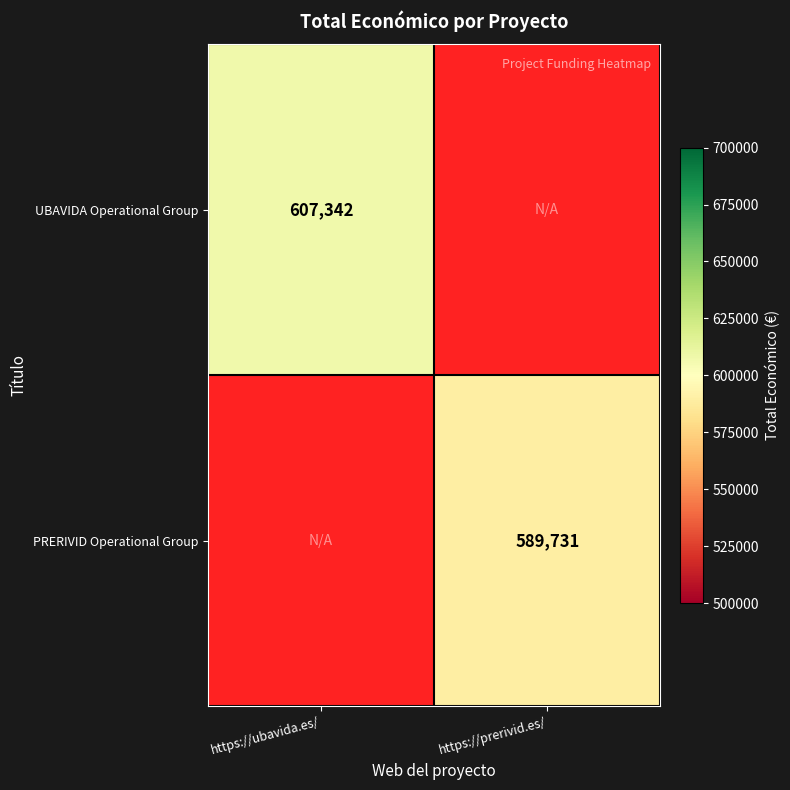

True or false: UBAVIDA Operational Group has a value of 937868 at https://ubavida.es/.

False